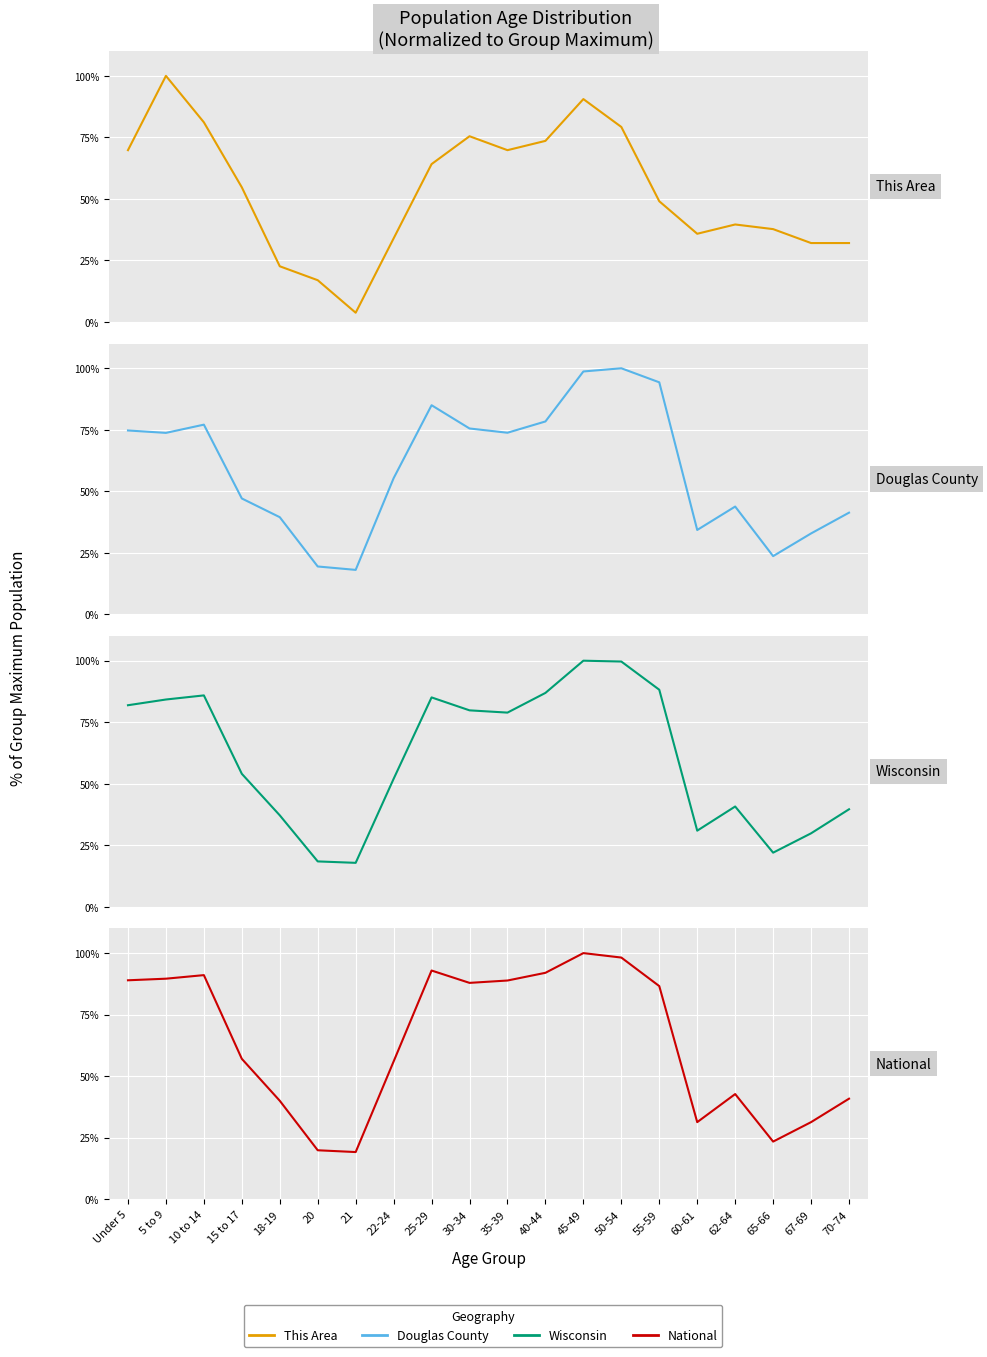

Which category has the lowest value across all series?

21